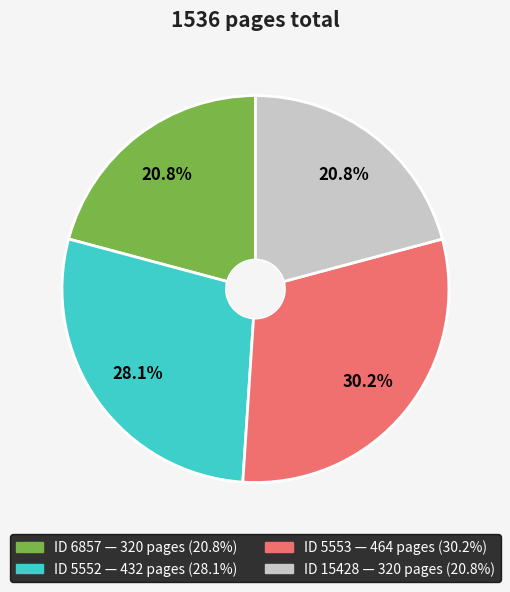

Does any single category account for the majority?

No